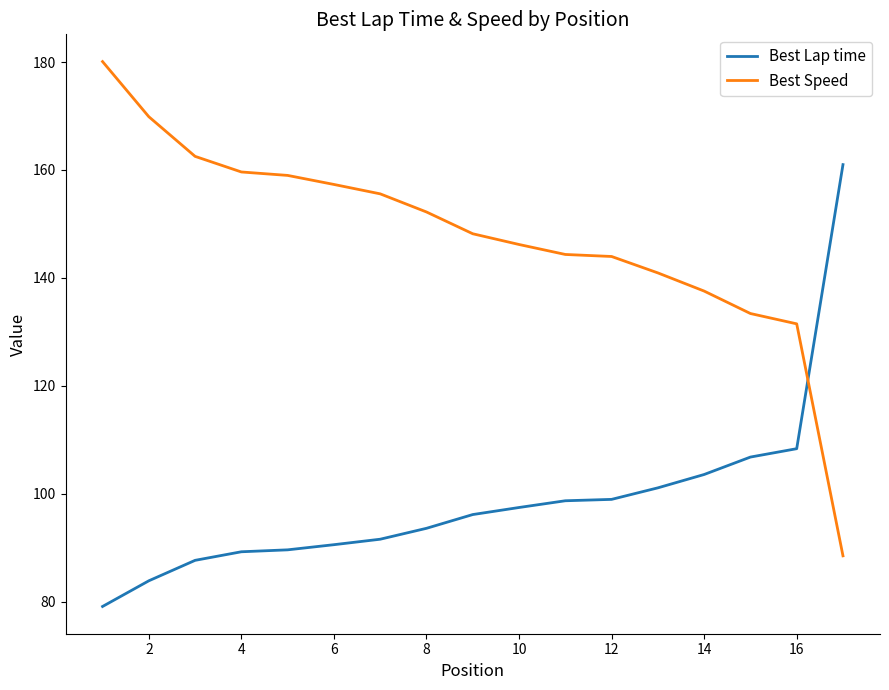

Which series has the widest spread of values?

Best Speed